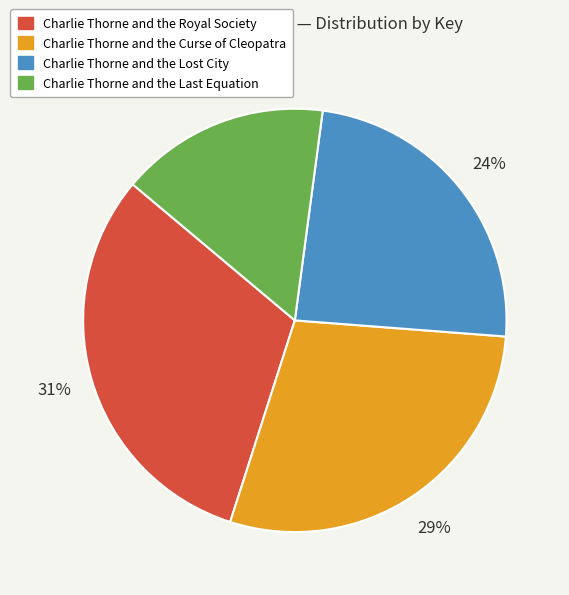

Is the sum of Charlie Thorne and the Lost City and Charlie Thorne and the Curse of Cleopatra greater than half?

Yes